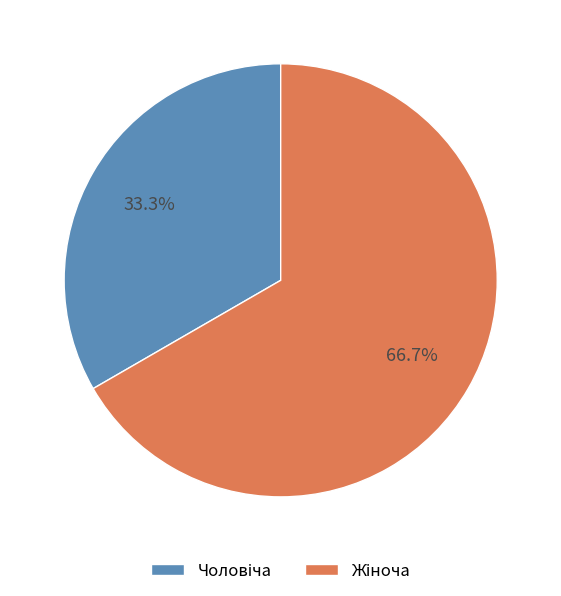

Is there any slice that represents more than half of the pie?

Yes